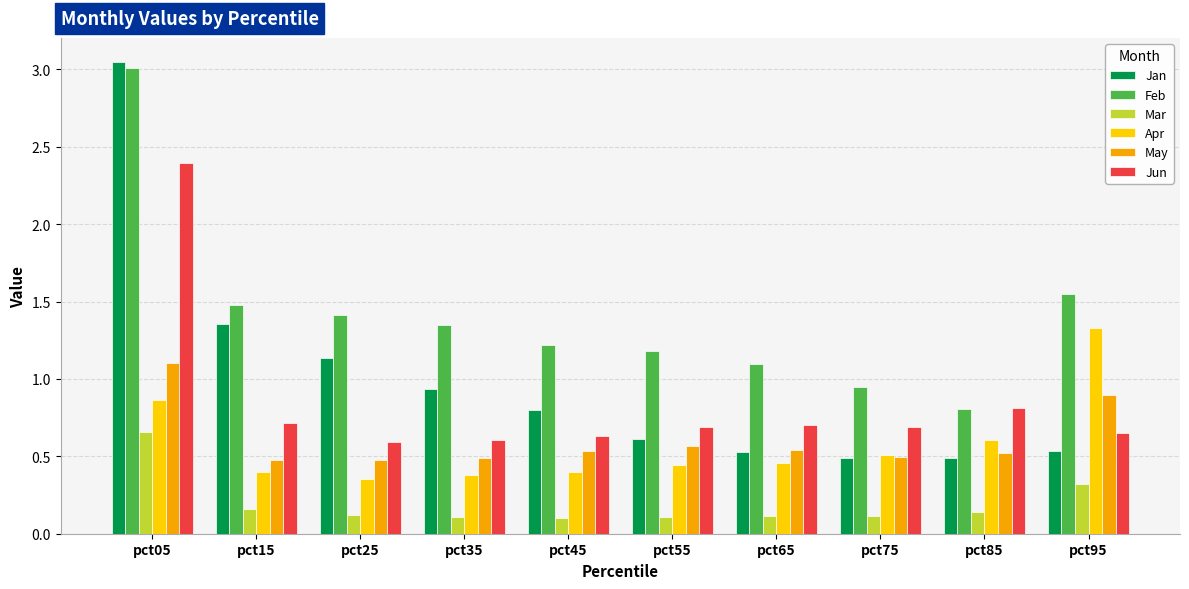

Which series has the widest spread of values?

Jan